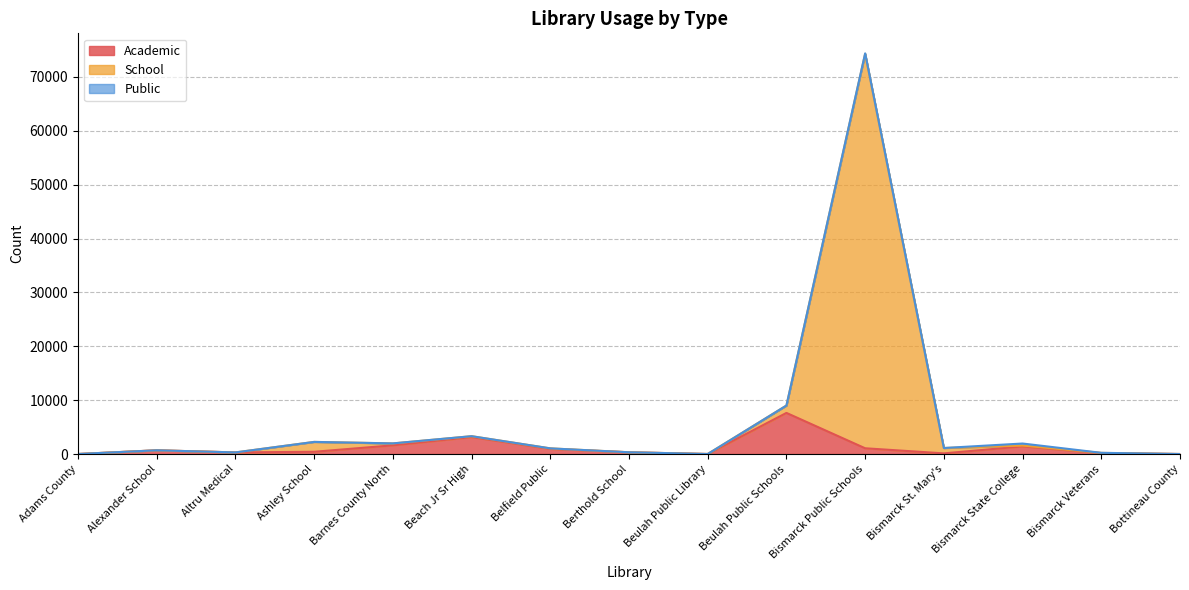

Which category has the highest value across all series?

Bismarck Public Schools